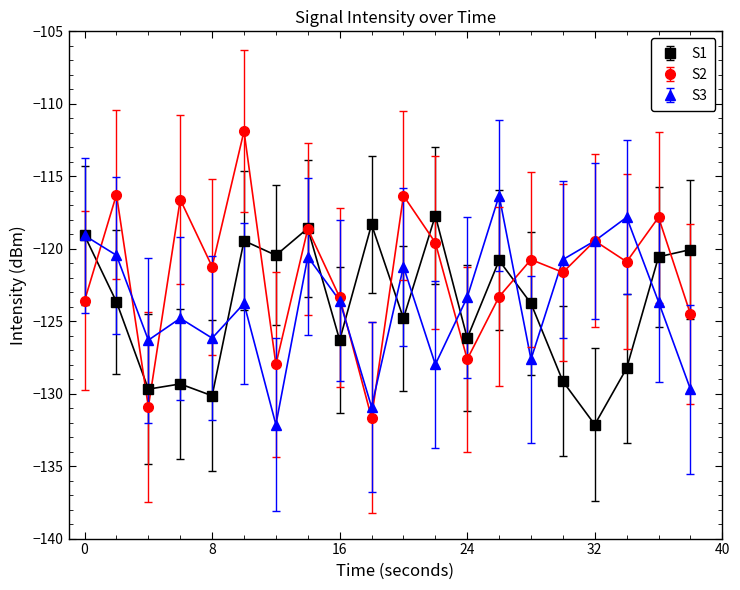

Which series has the widest spread of values?

S2